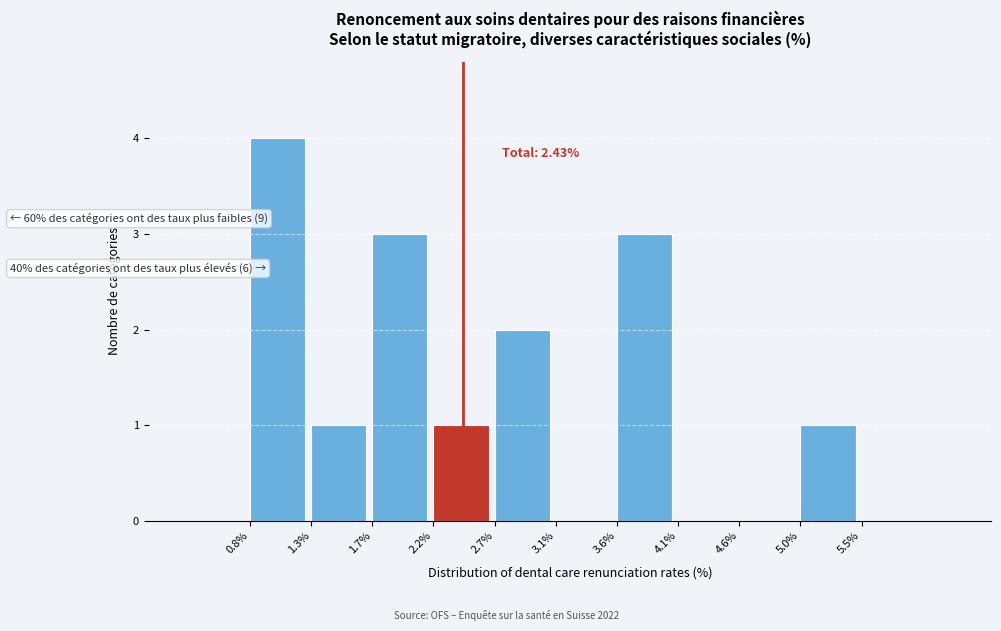

Which range on the x-axis has the tallest bar?

0.8% to 1.3%